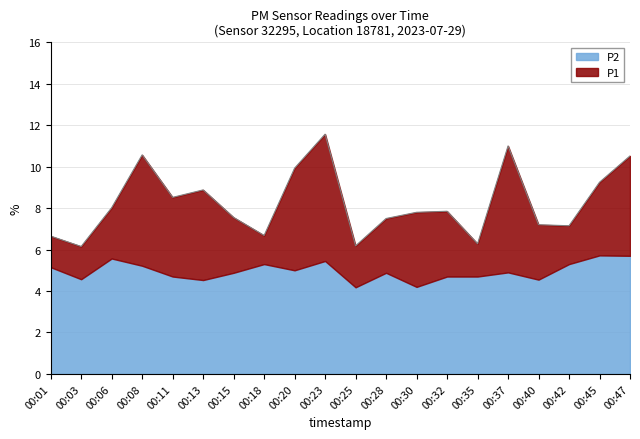

What is the difference between the values at 00:35 and 00:23?

5.3